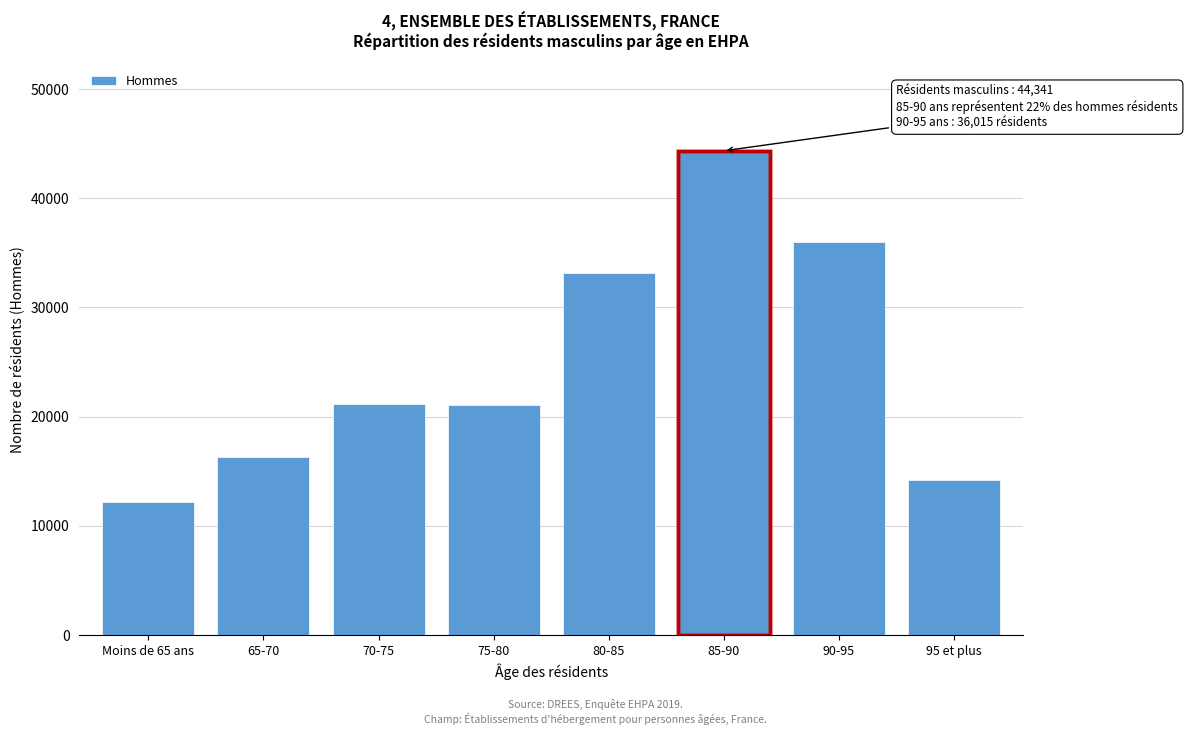

Is it true that the value at 90-95 is 36015?

True